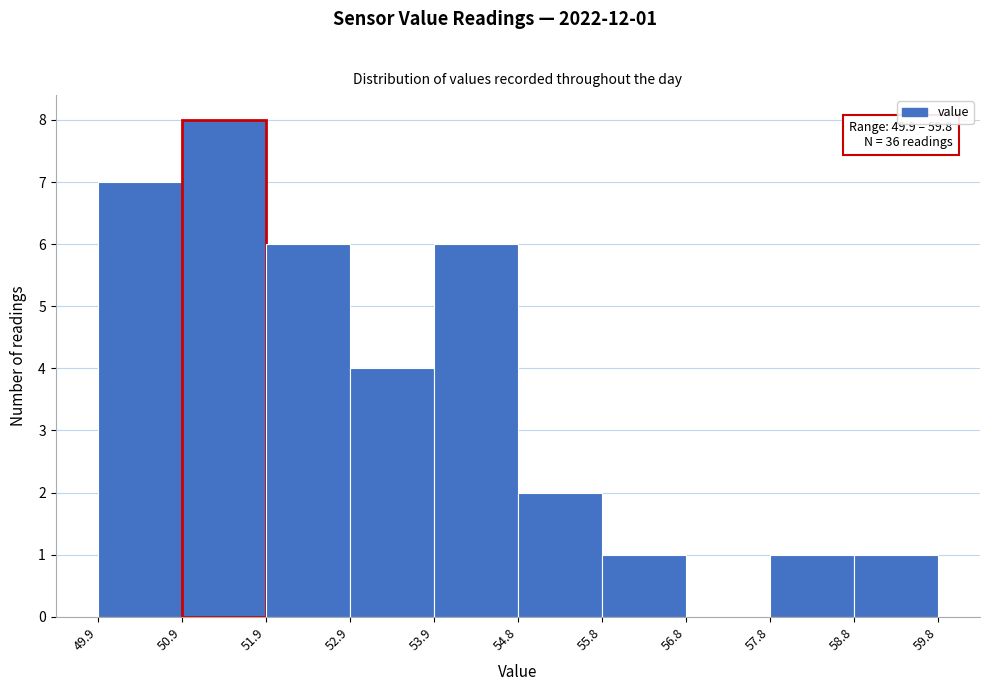

Over which range of the x-axis is the bar tallest?

50.9 to 51.9